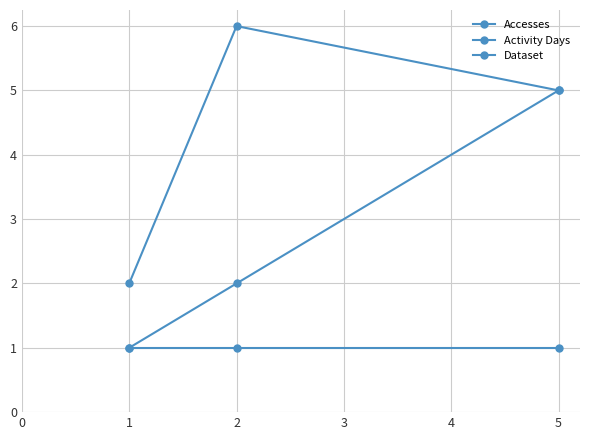

How many data points in Activity Days are less than 2?

1